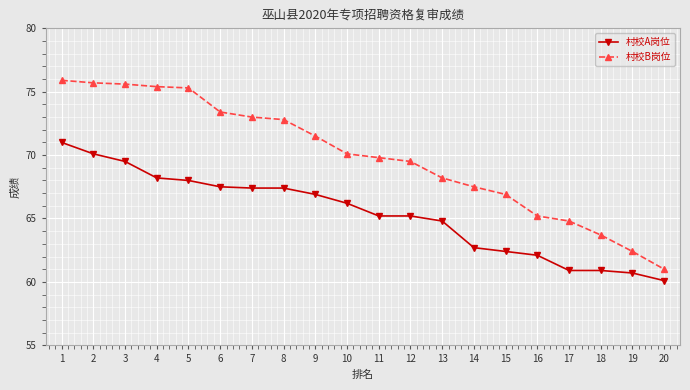

True or false: 村校A岗位 and 村校B岗位 intersect in this chart.

False